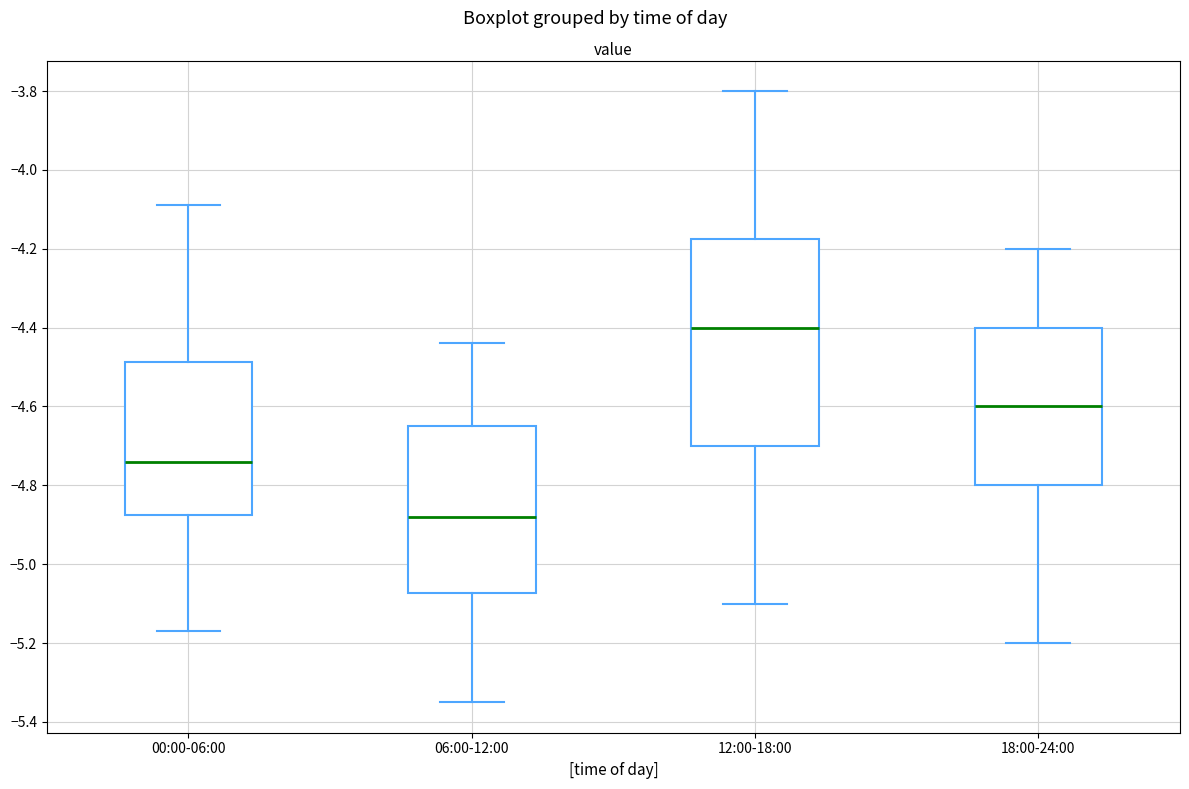

Reading left to right, read every box against the y-axis: the position of its median line, the range the box covers, and the ends of its whiskers. The values are not printed on the chart, so give them approximately, as read against the axis.

00:00-06:00: median -4.74, box -4.88 to -4.48, whiskers -5.16 to -4.08
06:00-12:00: median -4.88, box -5.08 to -4.64, whiskers -5.34 to -4.44
12:00-18:00: median -4.40, box -4.70 to -4.18, whiskers -5.10 to -3.80
18:00-24:00: median -4.60, box -4.80 to -4.40, whiskers -5.20 to -4.20